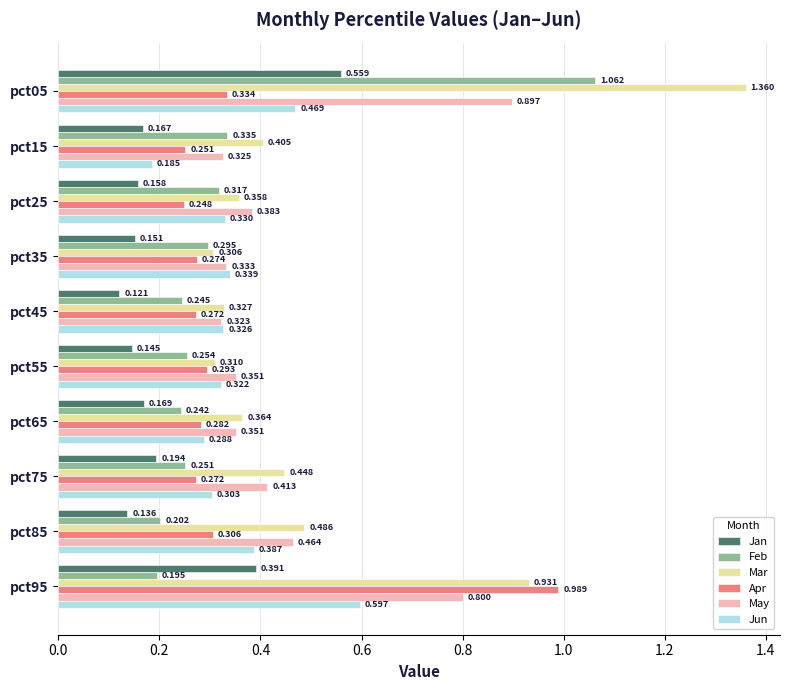

What is the sum of all Jan values?

2.2